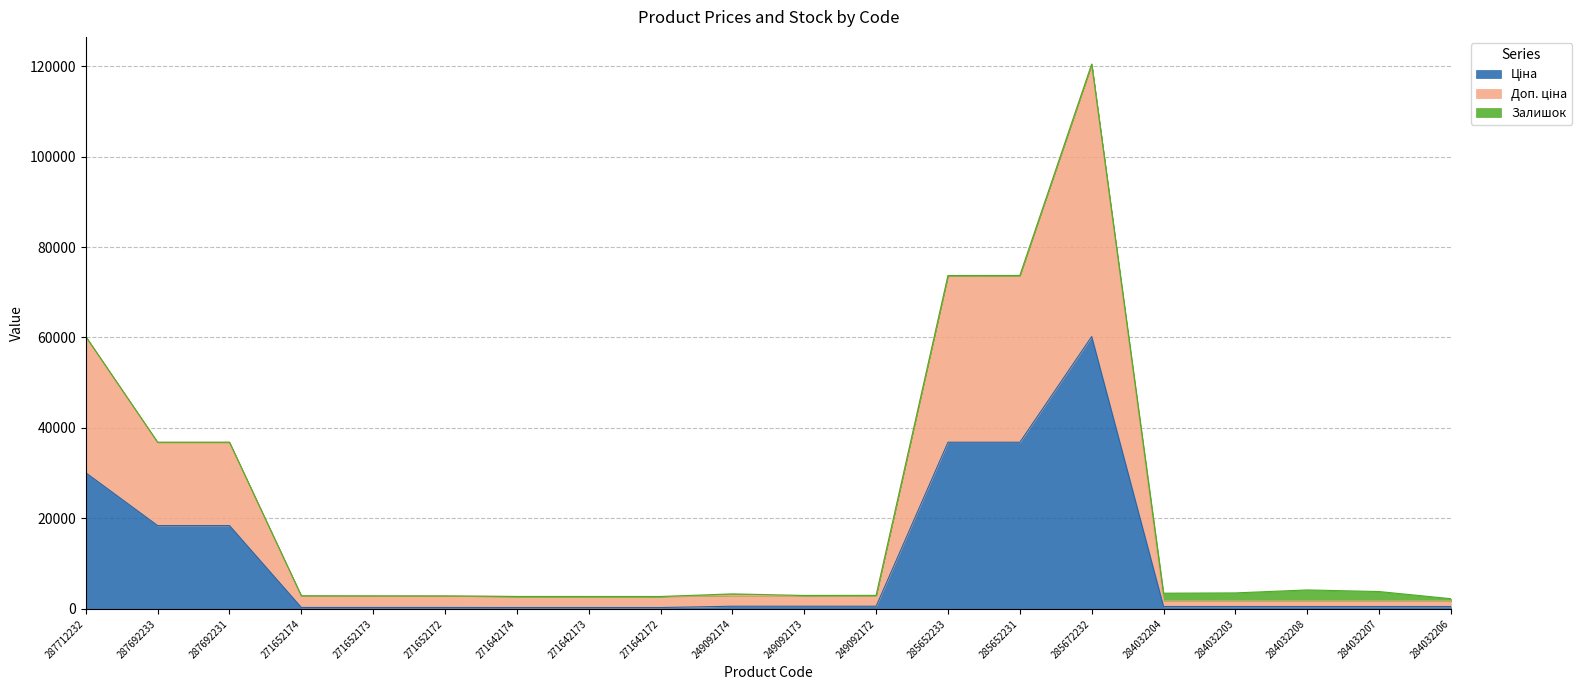

At which category is the sum across all series the highest?

285672232